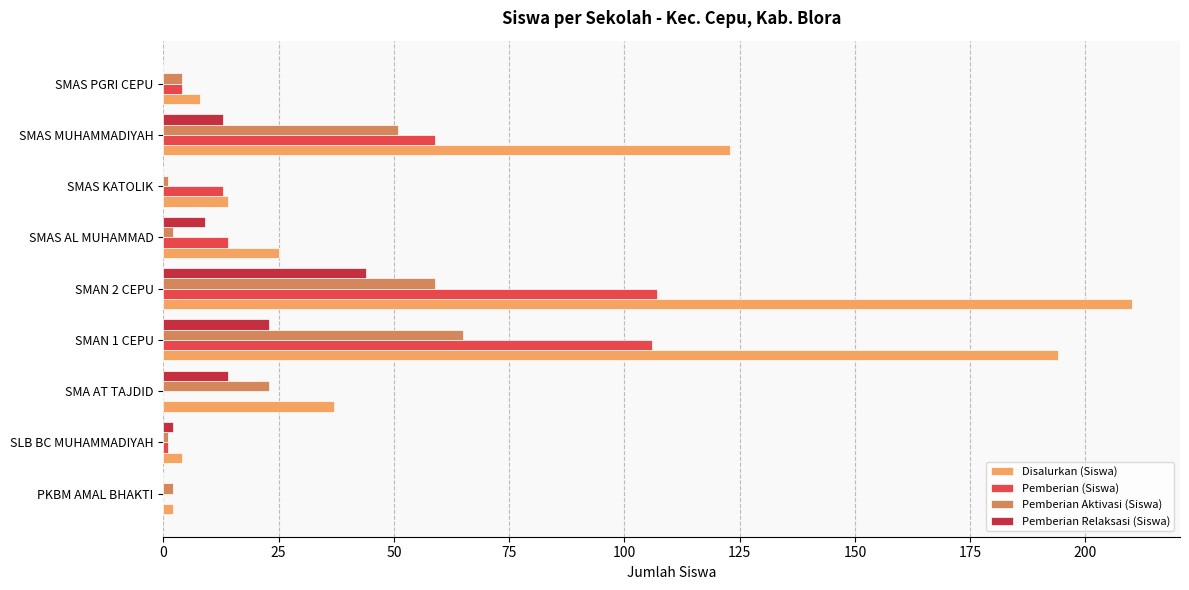

What is the sum of all Pemberian (Siswa) values?

304